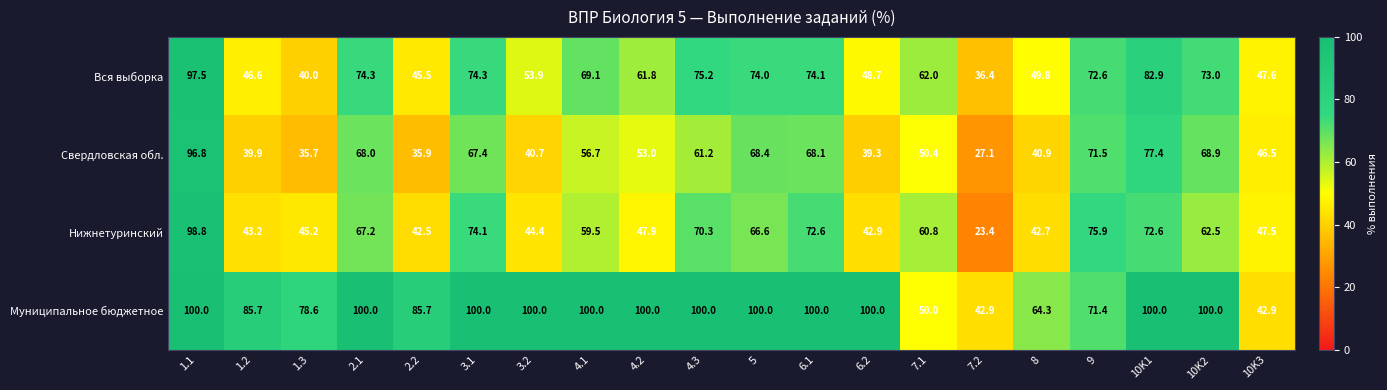

At 7.1, list the series in order from largest to smallest.

Вся выборка, Нижнетуринский, Свердловская обл., Муниципальное бюджетное